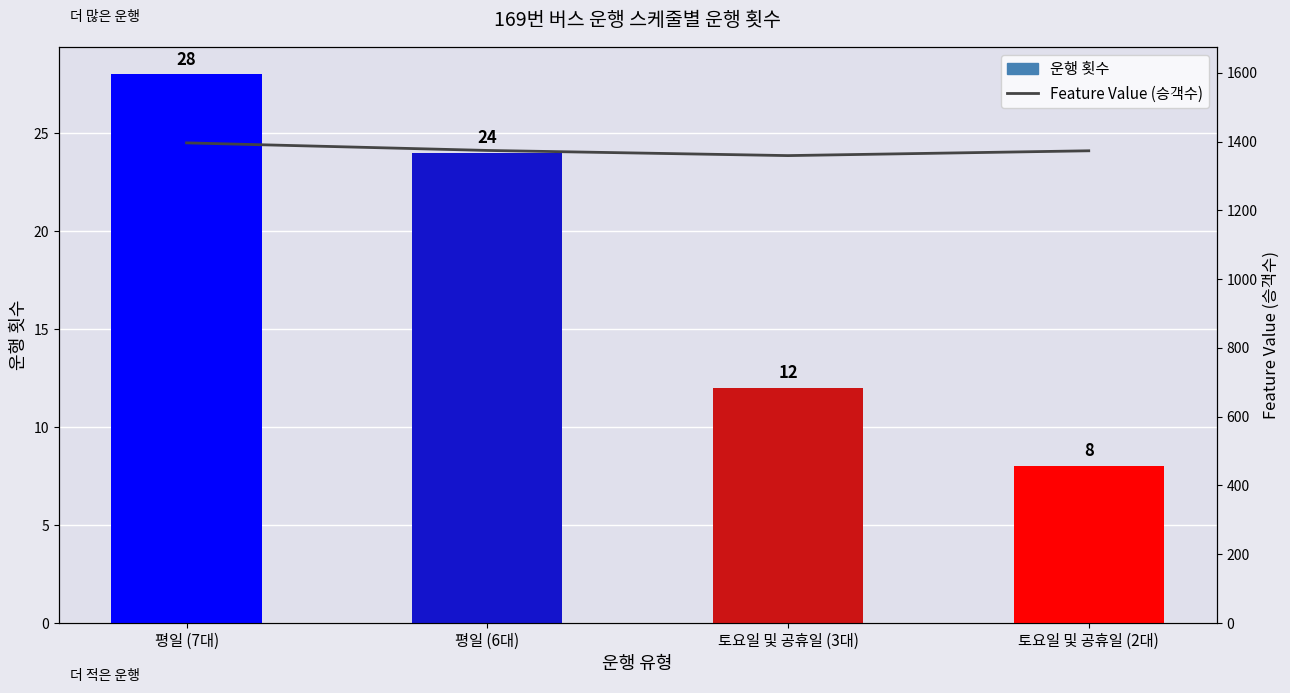

What is the smallest value displayed?

8